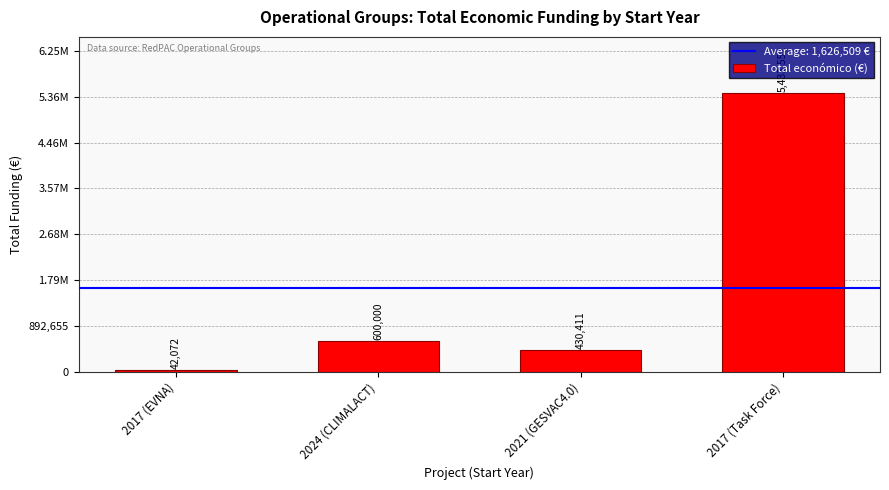

What is the ratio of the value at 2017 (Task Force) to the value at 2024 (CLIMALACT)?

9.1